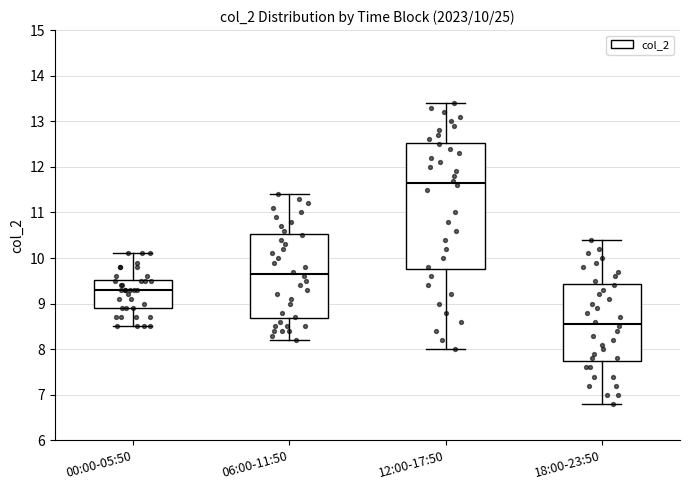

Which box has the highest median line?

12:00-17:50